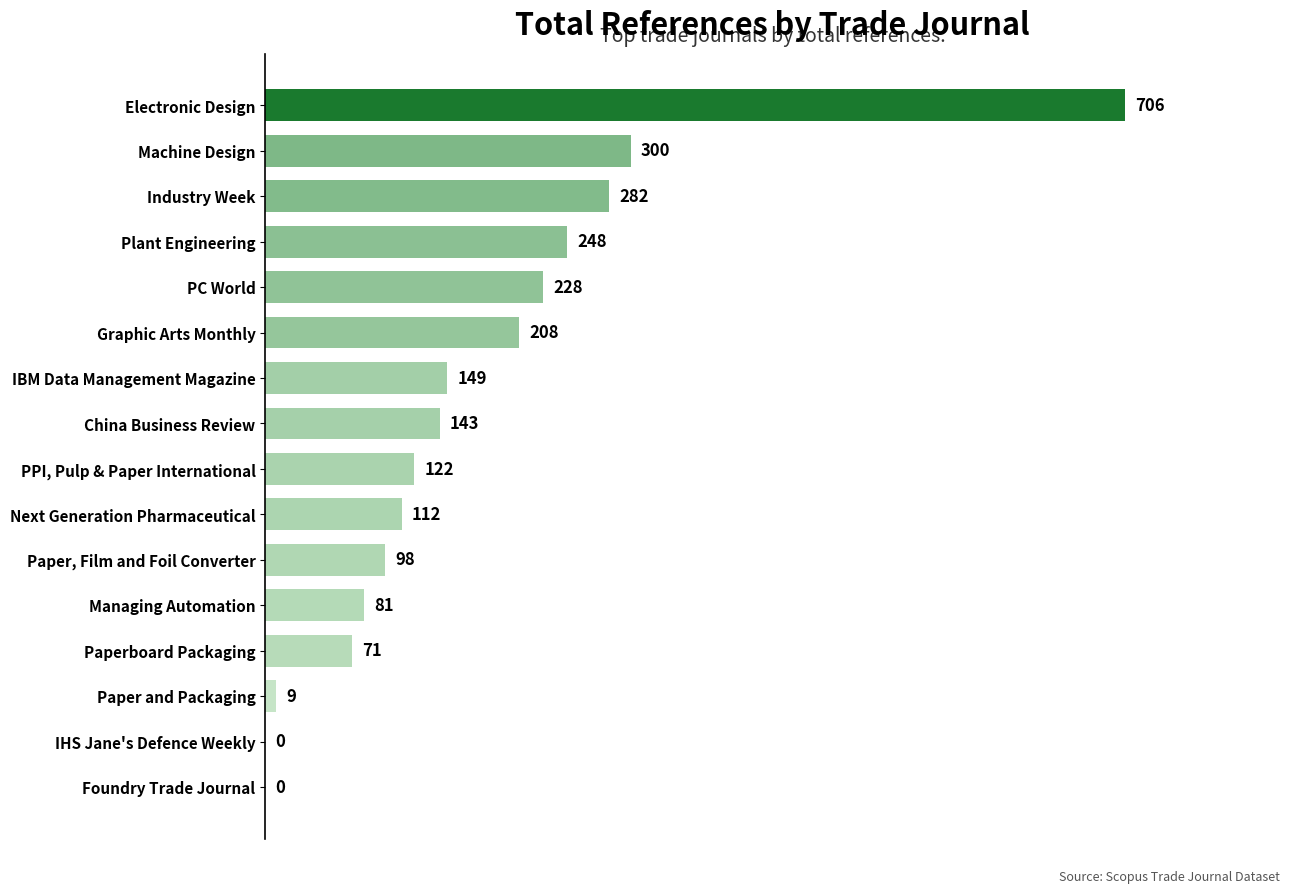

Read the value at China Business Review.

143